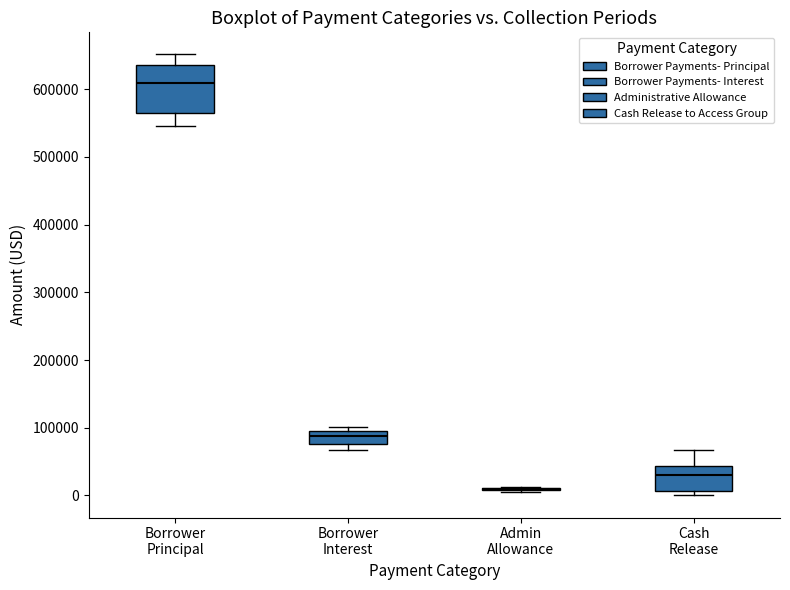

Which box is the tallest, from its lower edge to its upper edge?

Borrower Principal